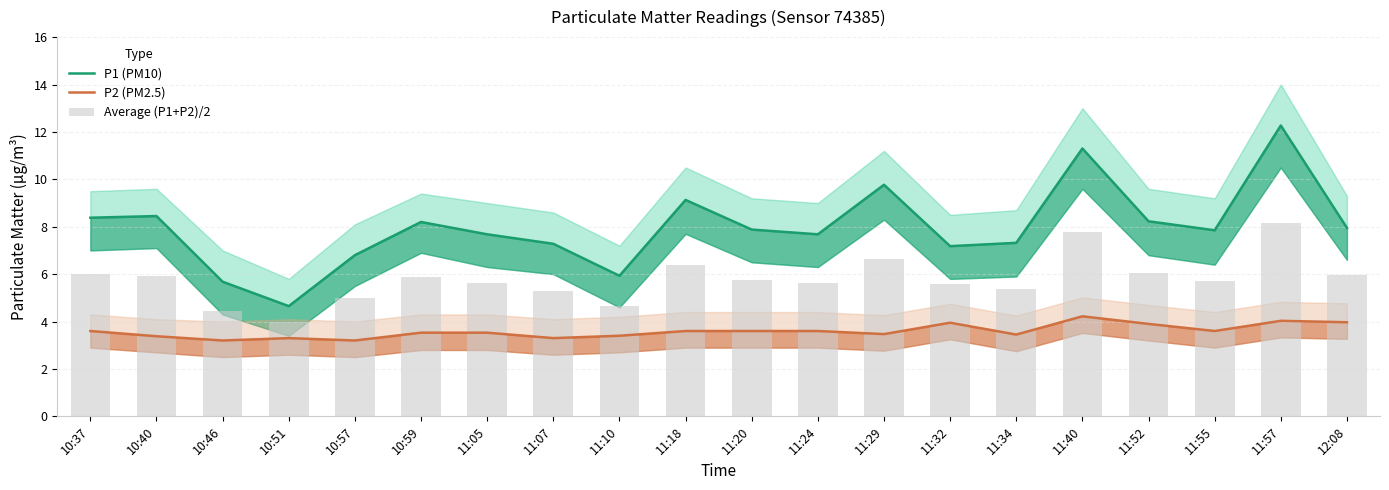

What is the sum of all P2 (PM2.5) values?

71.8